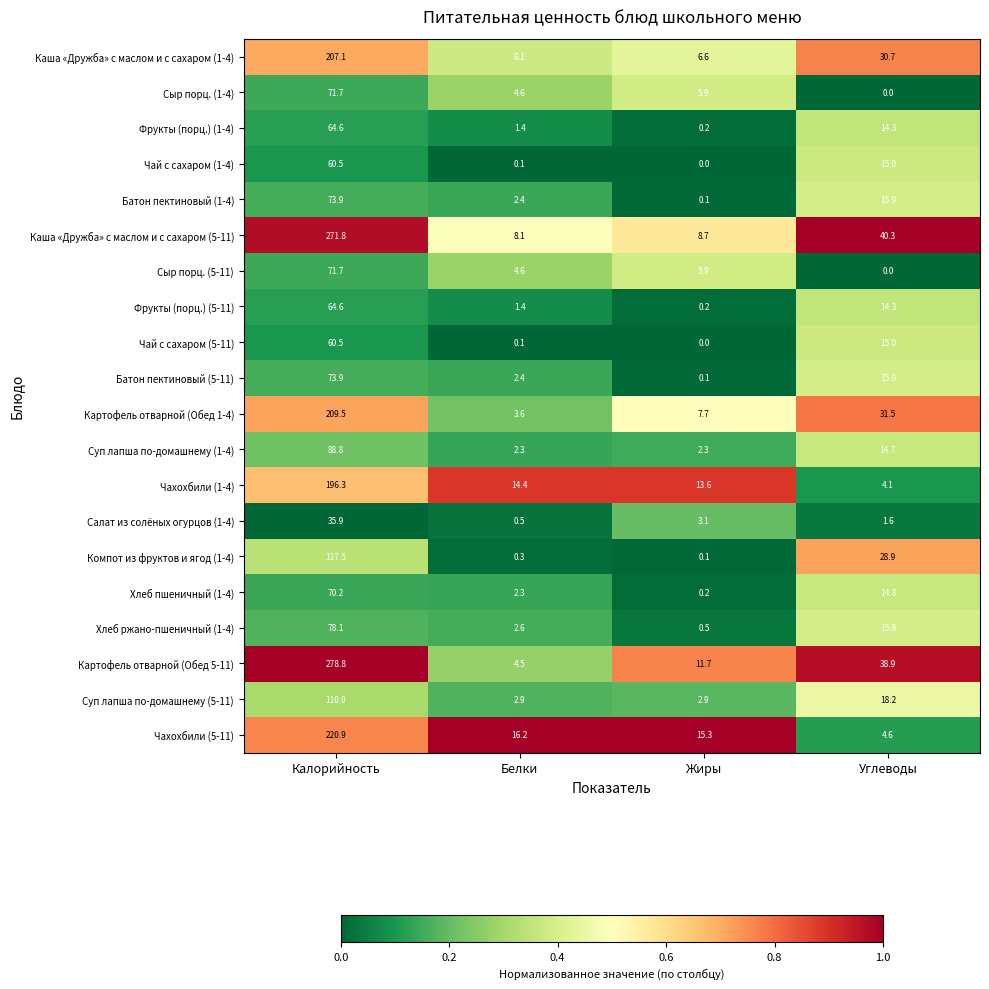

Which series has the largest range (max minus min)?

Картофель отварной (Обед 5-11)